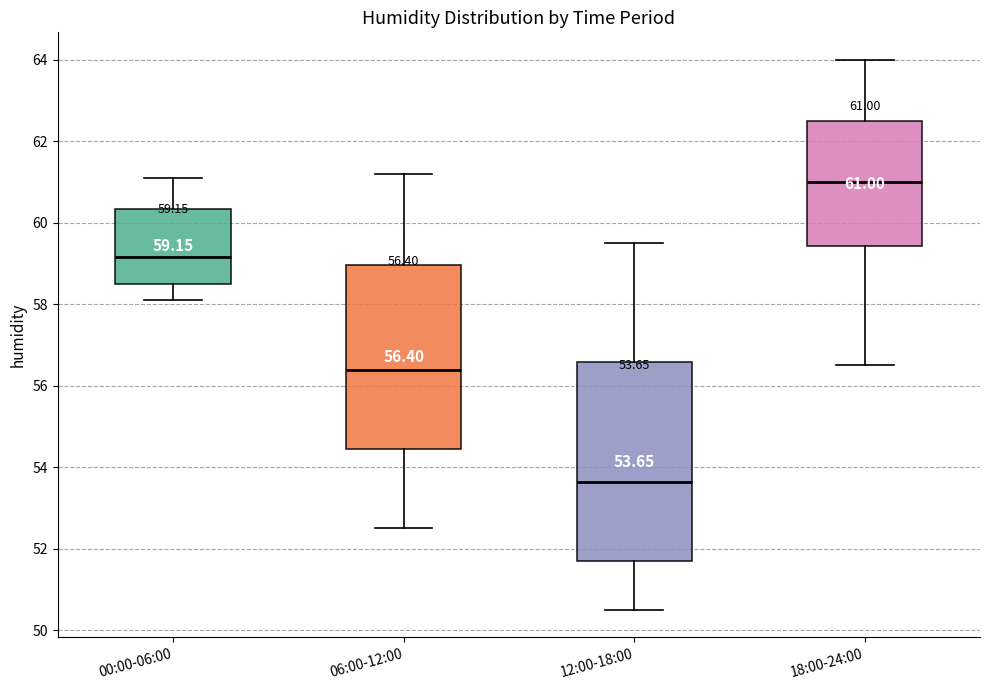

Which box's median line is the highest?

18:00-24:00